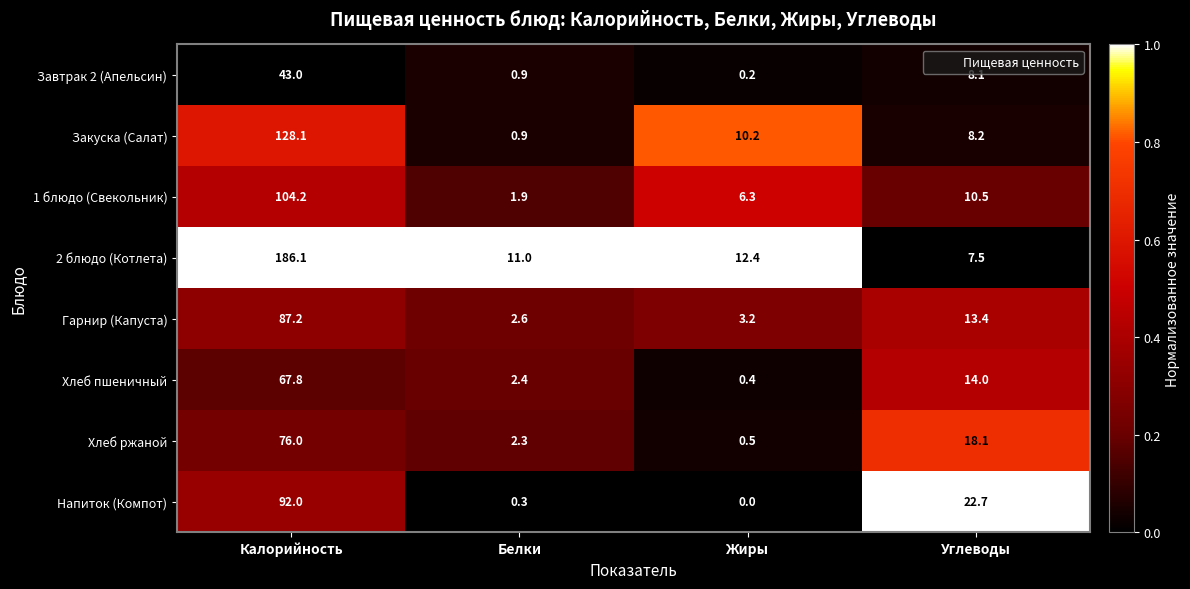

Rank the series by their maximum value, from lowest to highest.

Завтрак 2 (Апельсин), Хлеб пшеничный, Хлеб ржаной, Гарнир (Капуста), Напиток (Компот), 1 блюдо (Свекольник), Закуска (Салат), 2 блюдо (Котлета)